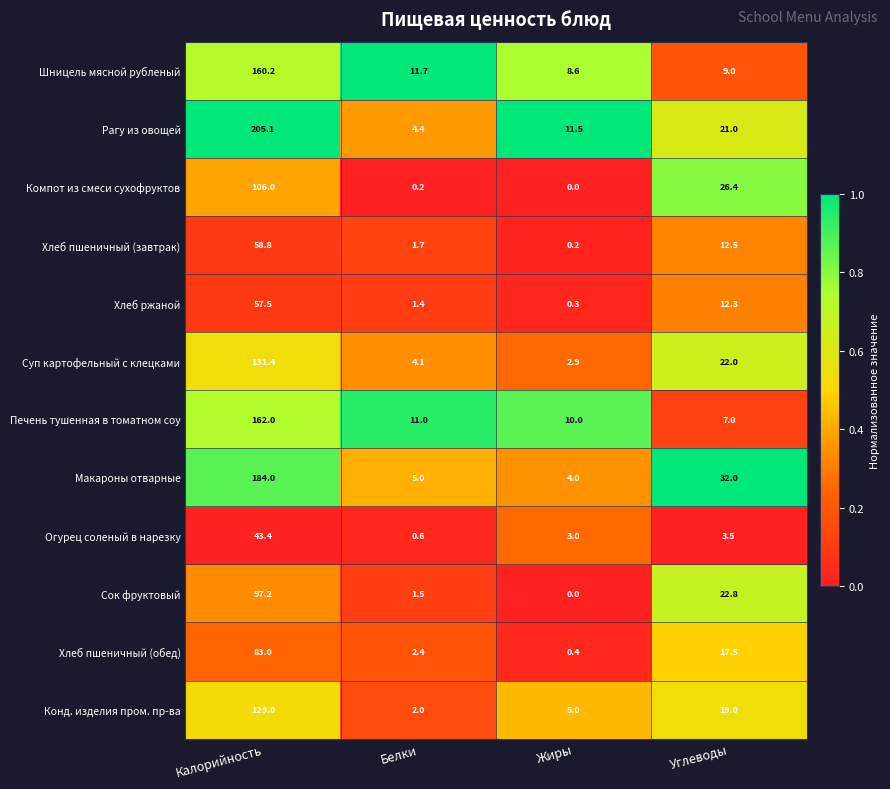

How many categories are shown in the chart?

4